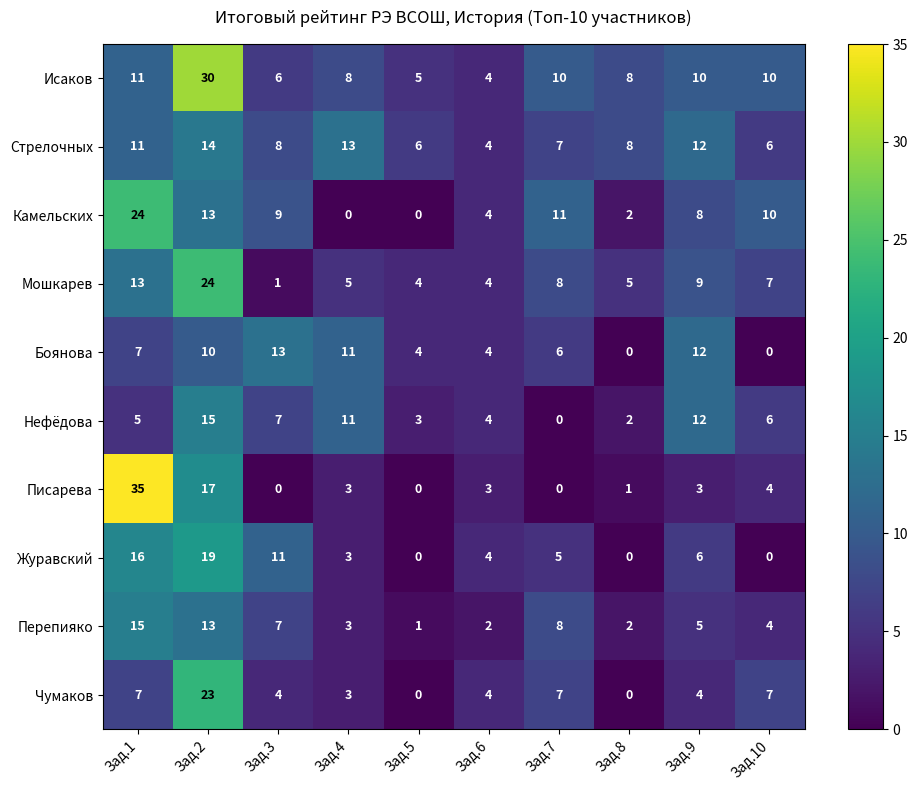

What is the sum of the Исаков values at Зад.8 and Зад.2?

38